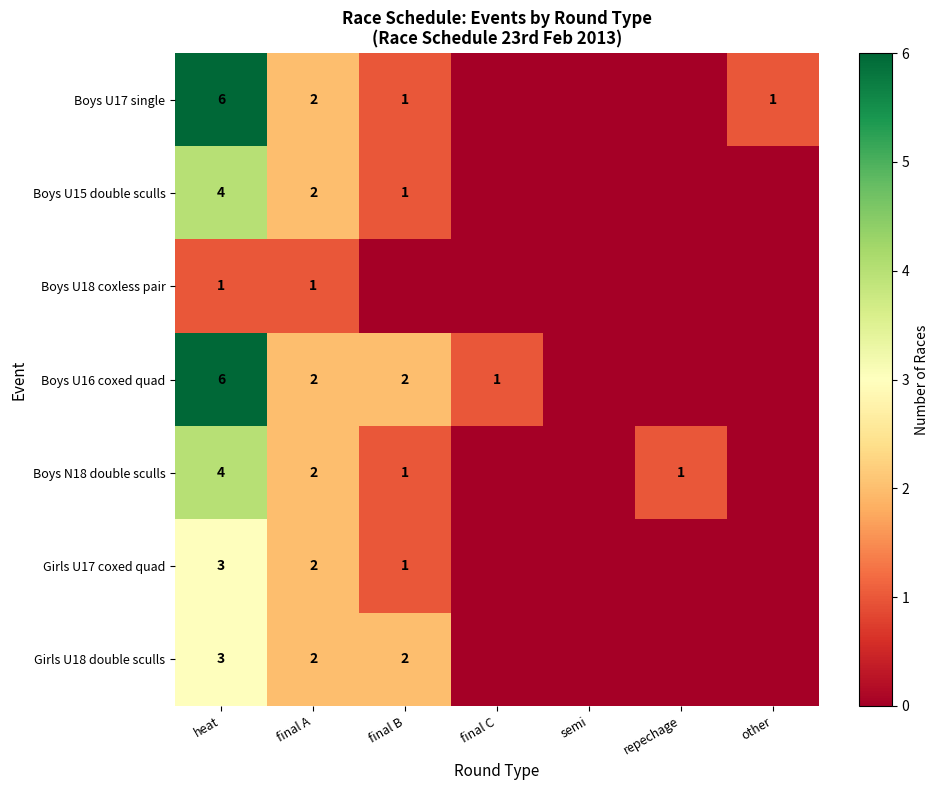

What is the spread (max minus min) of values at heat?

5